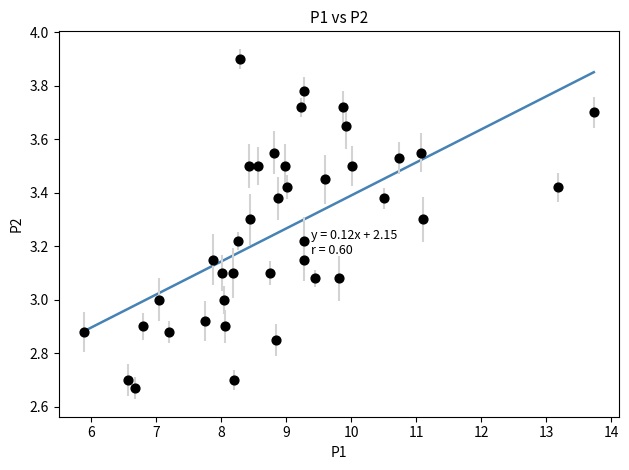

What is the range of X values (max minus min)?

7.8